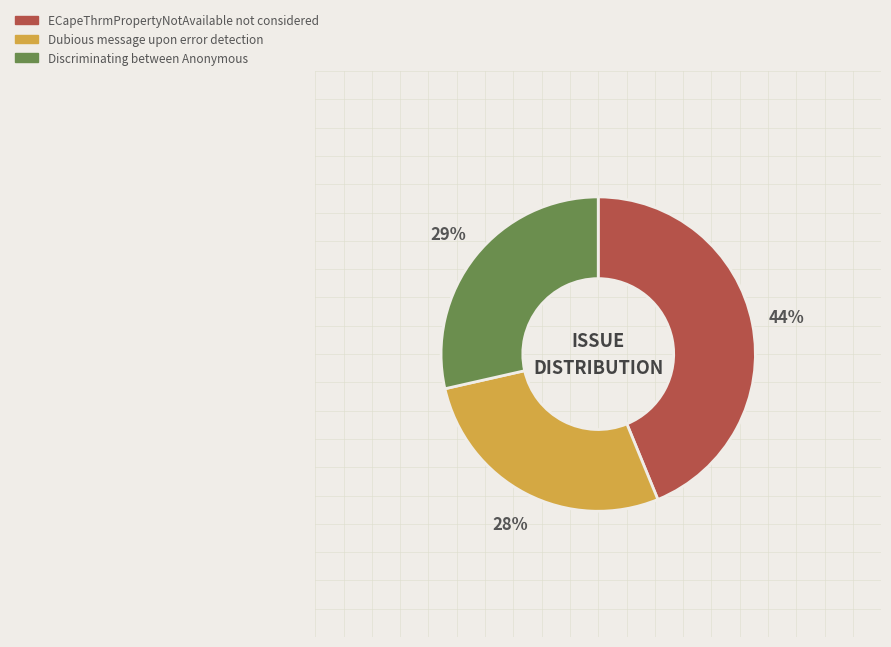

Combined, do Dubious message upon error detection and ECapeThrmPropertyNotAvailable not considered account for over 50%?

Yes